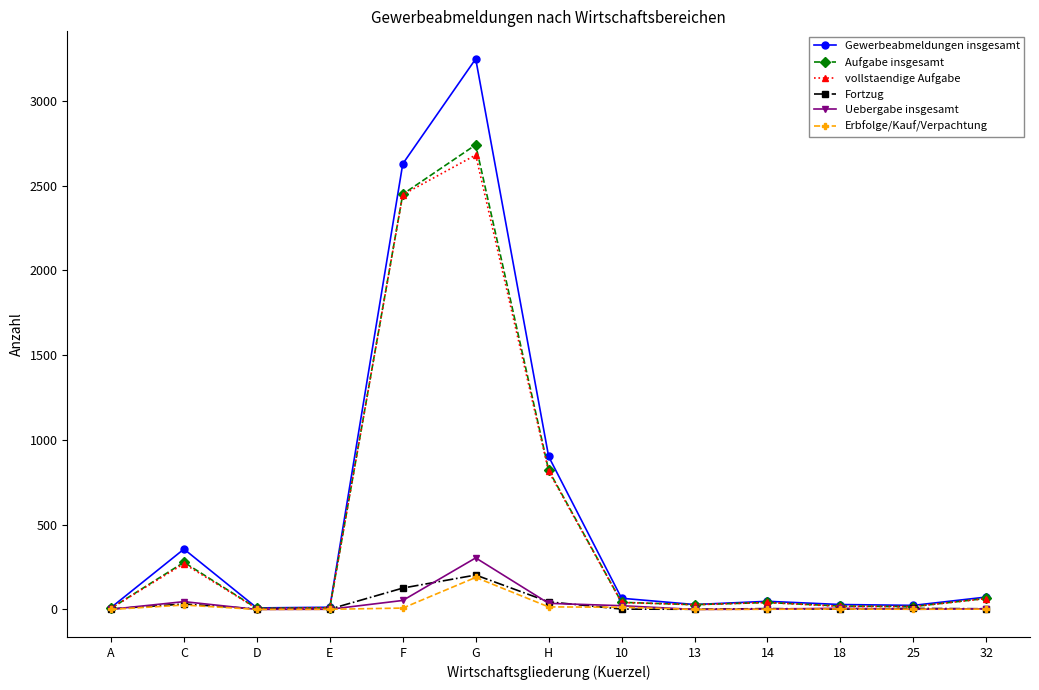

At which label does Fortzug first exceed 4?

C